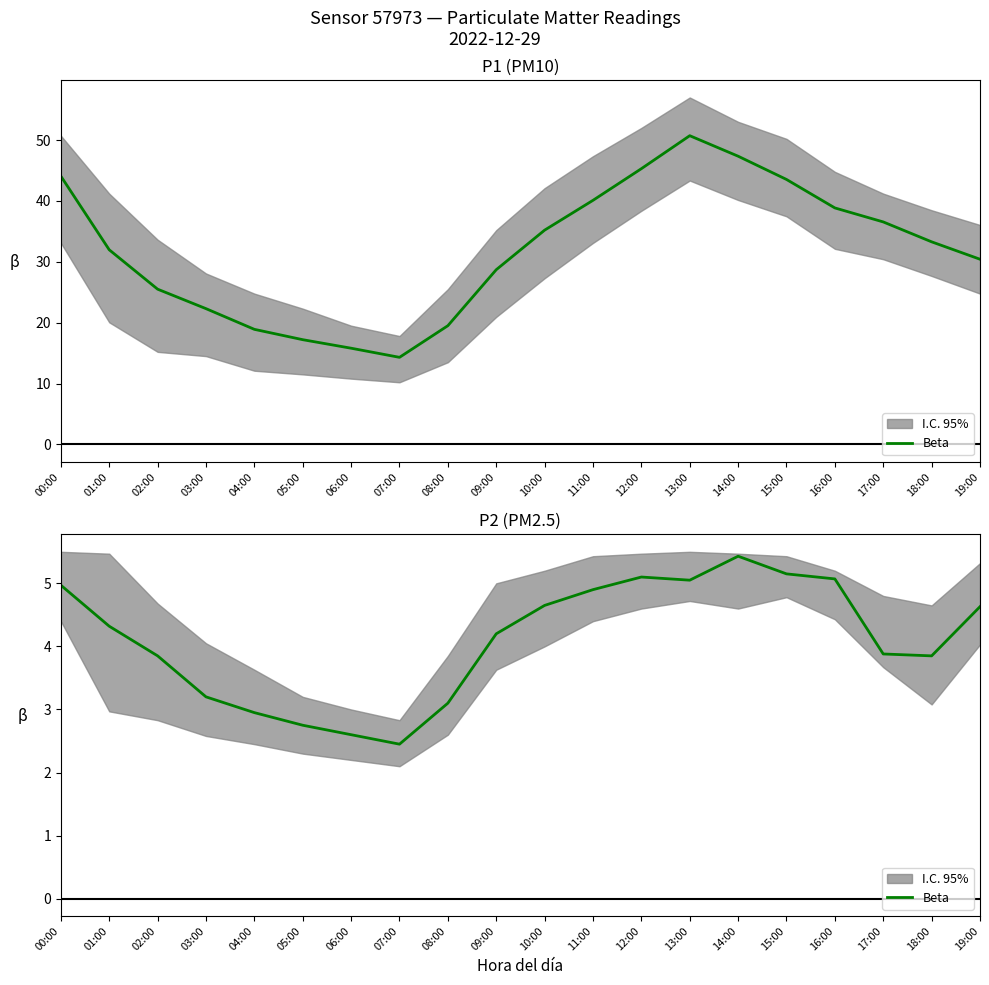

What is the approximate value at 08:00?

3.1